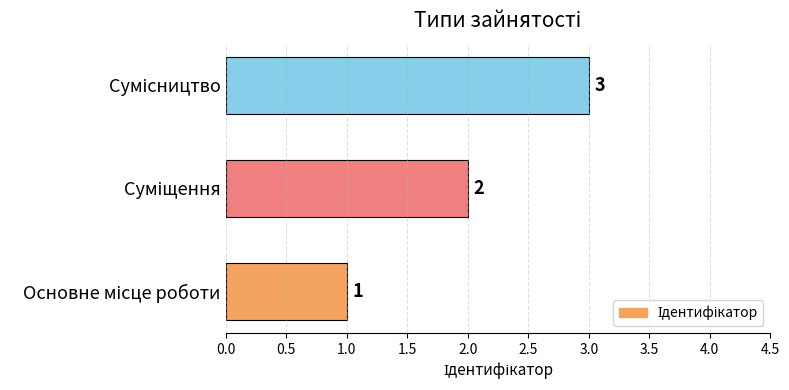

How many values are between 1 and 3?

3